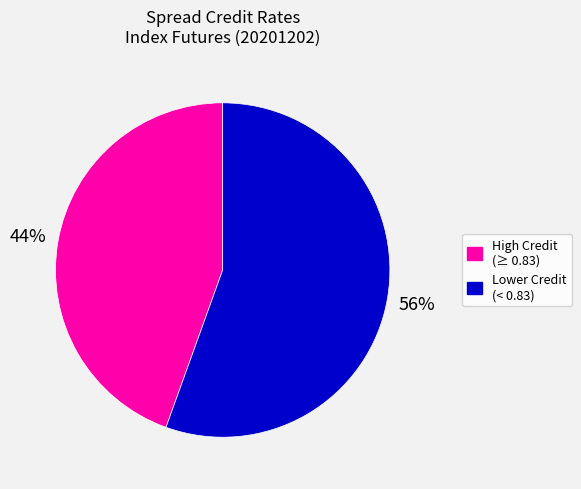

To the nearest percent, what is the average slice percentage?

50%